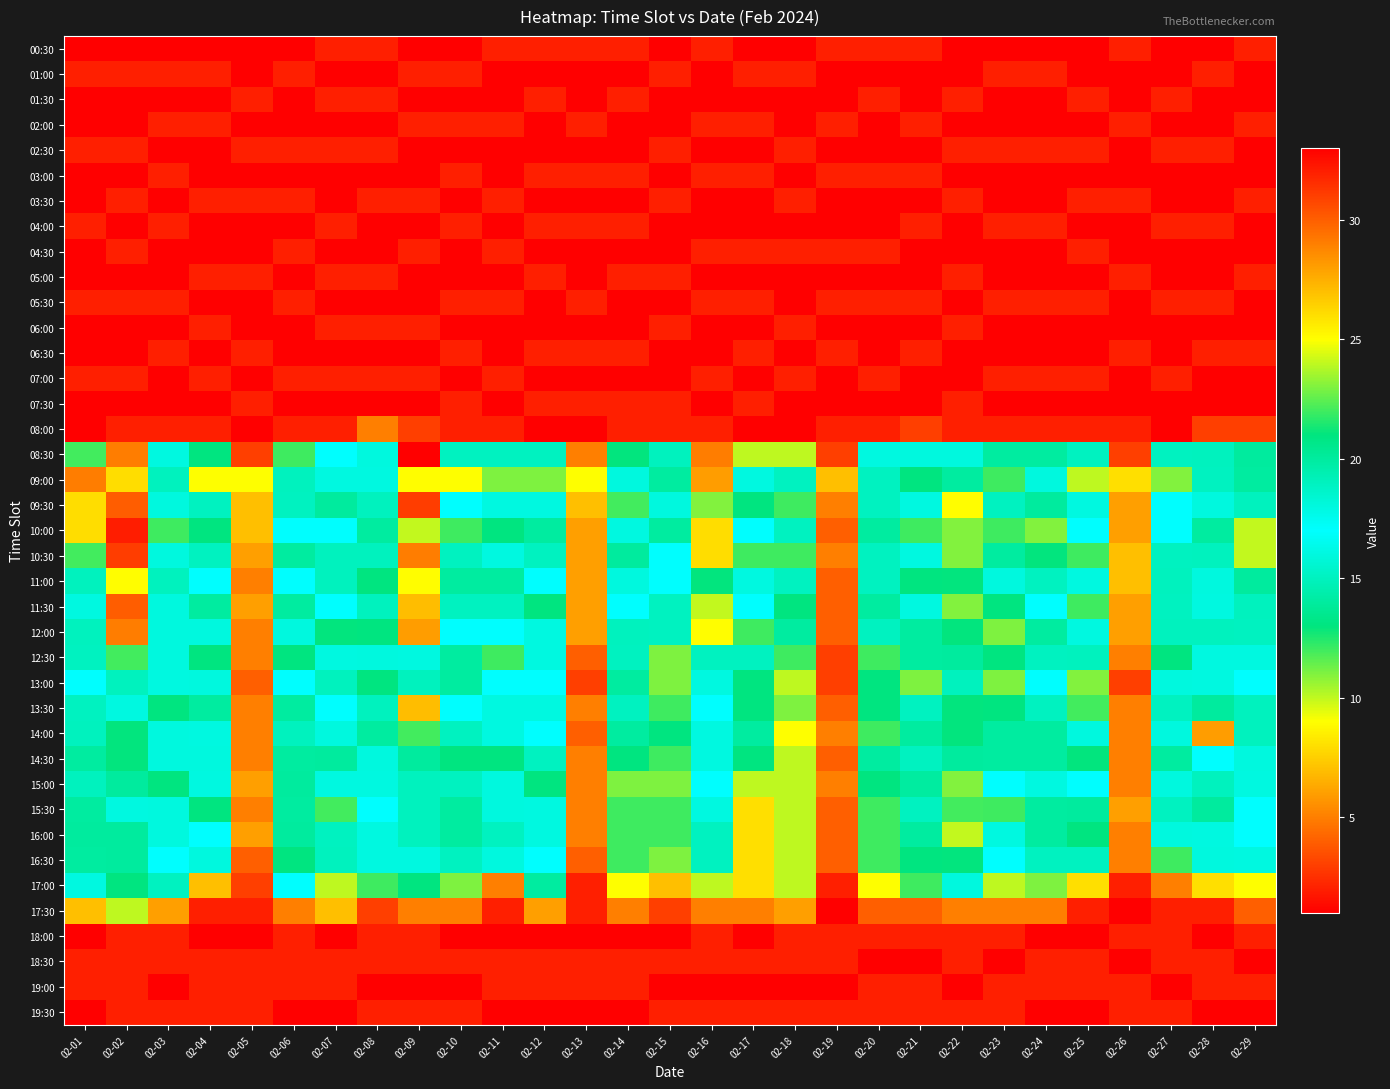

Reading left to right, transcribe all the data shown in this chart.

00:30: 02-01=1	02-02=1	02-03=1	02-04=1	02-05=1	02-06=1	02-07=2	02-08=2	02-09=1	02-10=1	02-11=2	02-12=2	02-13=2	02-14=2	02-15=1	02-16=2	02-17=1	02-18=1	02-19=2	02-20=2	02-21=2	02-22=1	02-23=1	02-24=1	02-25=1	02-26=2	02-27=1	02-28=1	02-29=2
01:00: 02-01=2	02-02=2	02-03=2	02-04=2	02-05=1	02-06=2	02-07=1	02-08=1	02-09=2	02-10=2	02-11=1	02-12=1	02-13=1	02-14=1	02-15=2	02-16=1	02-17=2	02-18=2	02-19=1	02-20=1	02-21=1	02-22=1	02-23=2	02-24=2	02-25=1	02-26=1	02-27=1	02-28=2	02-29=1
01:30: 02-01=1	02-02=1	02-03=1	02-04=1	02-05=2	02-06=1	02-07=2	02-08=2	02-09=1	02-10=1	02-11=1	02-12=2	02-13=1	02-14=2	02-15=1	02-16=1	02-17=1	02-18=1	02-19=1	02-20=2	02-21=1	02-22=2	02-23=1	02-24=1	02-25=2	02-26=1	02-27=2	02-28=1	02-29=1
02:00: 02-01=1	02-02=1	02-03=2	02-04=2	02-05=1	02-06=1	02-07=1	02-08=1	02-09=2	02-10=2	02-11=2	02-12=1	02-13=2	02-14=1	02-15=1	02-16=2	02-17=2	02-18=1	02-19=2	02-20=1	02-21=2	02-22=1	02-23=1	02-24=1	02-25=1	02-26=2	02-27=1	02-28=1	02-29=2
02:30: 02-01=2	02-02=2	02-03=1	02-04=1	02-05=2	02-06=2	02-07=2	02-08=2	02-09=1	02-10=1	02-11=1	02-12=1	02-13=1	02-14=1	02-15=2	02-16=1	02-17=1	02-18=2	02-19=1	02-20=1	02-21=1	02-22=2	02-23=2	02-24=2	02-25=2	02-26=1	02-27=2	02-28=2	02-29=1
03:00: 02-01=1	02-02=1	02-03=2	02-04=1	02-05=1	02-06=1	02-07=1	02-08=1	02-09=1	02-10=2	02-11=1	02-12=2	02-13=2	02-14=2	02-15=1	02-16=2	02-17=2	02-18=1	02-19=2	02-20=2	02-21=2	02-22=1	02-23=1	02-24=1	02-25=1	02-26=1	02-27=1	02-28=1	02-29=1
03:30: 02-01=1	02-02=2	02-03=1	02-04=2	02-05=2	02-06=2	02-07=1	02-08=2	02-09=2	02-10=1	02-11=2	02-12=1	02-13=1	02-14=1	02-15=2	02-16=1	02-17=1	02-18=2	02-19=1	02-20=1	02-21=1	02-22=2	02-23=1	02-24=1	02-25=2	02-26=2	02-27=1	02-28=1	02-29=2
04:00: 02-01=2	02-02=1	02-03=2	02-04=1	02-05=1	02-06=1	02-07=2	02-08=1	02-09=1	02-10=2	02-11=1	02-12=2	02-13=2	02-14=2	02-15=1	02-16=1	02-17=1	02-18=1	02-19=1	02-20=1	02-21=2	02-22=1	02-23=2	02-24=2	02-25=1	02-26=1	02-27=2	02-28=2	02-29=1
04:30: 02-01=1	02-02=2	02-03=1	02-04=1	02-05=1	02-06=2	02-07=1	02-08=1	02-09=2	02-10=1	02-11=2	02-12=1	02-13=1	02-14=1	02-15=1	02-16=2	02-17=2	02-18=2	02-19=2	02-20=2	02-21=1	02-22=1	02-23=1	02-24=1	02-25=2	02-26=1	02-27=1	02-28=1	02-29=1
05:00: 02-01=1	02-02=1	02-03=1	02-04=2	02-05=2	02-06=1	02-07=2	02-08=2	02-09=1	02-10=1	02-11=1	02-12=2	02-13=1	02-14=2	02-15=2	02-16=1	02-17=1	02-18=1	02-19=1	02-20=1	02-21=1	02-22=2	02-23=1	02-24=1	02-25=1	02-26=2	02-27=1	02-28=1	02-29=2
05:30: 02-01=2	02-02=2	02-03=2	02-04=1	02-05=1	02-06=2	02-07=1	02-08=1	02-09=1	02-10=2	02-11=2	02-12=1	02-13=2	02-14=1	02-15=1	02-16=2	02-17=2	02-18=1	02-19=2	02-20=2	02-21=2	02-22=1	02-23=2	02-24=2	02-25=2	02-26=1	02-27=2	02-28=2	02-29=1
06:00: 02-01=1	02-02=1	02-03=1	02-04=2	02-05=1	02-06=1	02-07=2	02-08=2	02-09=2	02-10=1	02-11=1	02-12=1	02-13=1	02-14=1	02-15=2	02-16=1	02-17=1	02-18=2	02-19=1	02-20=1	02-21=1	02-22=2	02-23=1	02-24=1	02-25=1	02-26=1	02-27=1	02-28=1	02-29=1
06:30: 02-01=1	02-02=1	02-03=2	02-04=1	02-05=2	02-06=1	02-07=1	02-08=1	02-09=1	02-10=2	02-11=1	02-12=2	02-13=2	02-14=2	02-15=1	02-16=1	02-17=2	02-18=1	02-19=2	02-20=1	02-21=2	02-22=1	02-23=1	02-24=1	02-25=1	02-26=2	02-27=1	02-28=2	02-29=2
07:00: 02-01=2	02-02=2	02-03=1	02-04=2	02-05=1	02-06=2	02-07=2	02-08=2	02-09=2	02-10=1	02-11=2	02-12=1	02-13=1	02-14=1	02-15=1	02-16=2	02-17=1	02-18=2	02-19=1	02-20=2	02-21=1	02-22=1	02-23=2	02-24=2	02-25=2	02-26=1	02-27=2	02-28=1	02-29=1
07:30: 02-01=1	02-02=1	02-03=1	02-04=1	02-05=2	02-06=1	02-07=1	02-08=1	02-09=1	02-10=2	02-11=1	02-12=2	02-13=2	02-14=2	02-15=2	02-16=1	02-17=2	02-18=1	02-19=1	02-20=1	02-21=1	02-22=2	02-23=1	02-24=1	02-25=1	02-26=1	02-27=1	02-28=1	02-29=1
08:00: 02-01=1	02-02=2	02-03=2	02-04=2	02-05=1	02-06=2	02-07=2	02-08=5	02-09=3	02-10=2	02-11=2	02-12=1	02-13=1	02-14=2	02-15=2	02-16=2	02-17=1	02-18=1	02-19=2	02-20=2	02-21=3	02-22=2	02-23=2	02-24=2	02-25=2	02-26=2	02-27=1	02-28=3	02-29=3
08:30: 02-01=22	02-02=29	02-03=16	02-04=13	02-05=3	02-06=12	02-07=17	02-08=18	02-09=33	02-10=15	02-11=15	02-12=15	02-13=5	02-14=21	02-15=19	02-16=29	02-17=10	02-18=10	02-19=3	02-20=16	02-21=18	02-22=18	02-23=14	02-24=14	02-25=15	02-26=3	02-27=15	02-28=19	02-29=20
09:00: 02-01=29	02-02=26	02-03=19	02-04=9	02-05=9	02-06=19	02-07=16	02-08=16	02-09=25	02-10=9	02-11=11	02-12=11	02-13=9	02-14=18	02-15=14	02-16=28	02-17=16	02-18=15	02-19=7	02-20=15	02-21=13	02-22=14	02-23=12	02-24=18	02-25=10	02-26=8	02-27=23	02-28=15	02-29=14
09:30: 02-01=26	02-02=30	02-03=18	02-04=15	02-05=7	02-06=15	02-07=20	02-08=19	02-09=31	02-10=17	02-11=16	02-12=16	02-13=7	02-14=22	02-15=18	02-16=23	02-17=13	02-18=12	02-19=5	02-20=15	02-21=16	02-22=25	02-23=15	02-24=20	02-25=16	02-26=6	02-27=17	02-28=18	02-29=19
10:00: 02-01=26	02-02=32	02-03=12	02-04=13	02-05=7	02-06=17	02-07=17	02-08=14	02-09=24	02-10=12	02-11=13	02-12=14	02-13=6	02-14=16	02-15=14	02-16=26	02-17=17	02-18=15	02-19=4	02-20=14	02-21=12	02-22=23	02-23=12	02-24=23	02-25=17	02-26=6	02-27=17	02-28=14	02-29=24
10:30: 02-01=22	02-02=31	02-03=18	02-04=15	02-05=6	02-06=14	02-07=19	02-08=19	02-09=29	02-10=15	02-11=16	02-12=15	02-13=6	02-14=20	02-15=17	02-16=26	02-17=12	02-18=12	02-19=5	02-20=15	02-21=16	02-22=23	02-23=14	02-24=21	02-25=12	02-26=7	02-27=15	02-28=19	02-29=24
11:00: 02-01=19	02-02=25	02-03=19	02-04=17	02-05=5	02-06=17	02-07=19	02-08=13	02-09=25	02-10=14	02-11=14	02-12=17	02-13=6	02-14=18	02-15=17	02-16=21	02-17=16	02-18=15	02-19=4	02-20=15	02-21=13	02-22=21	02-23=18	02-24=15	02-25=16	02-26=7	02-27=19	02-28=18	02-29=20
11:30: 02-01=16	02-02=30	02-03=18	02-04=14	02-05=6	02-06=14	02-07=17	02-08=19	02-09=27	02-10=15	02-11=15	02-12=13	02-13=6	02-14=17	02-15=15	02-16=24	02-17=17	02-18=13	02-19=4	02-20=14	02-21=16	02-22=23	02-23=13	02-24=17	02-25=12	02-26=6	02-27=15	02-28=16	02-29=19
12:00: 02-01=19	02-02=29	02-03=18	02-04=18	02-05=5	02-06=18	02-07=21	02-08=13	02-09=28	02-10=17	02-11=17	02-12=16	02-13=6	02-14=19	02-15=15	02-16=25	02-17=12	02-18=14	02-19=4	02-20=15	02-21=14	02-22=21	02-23=11	02-24=14	02-25=16	02-26=6	02-27=19	02-28=19	02-29=15
12:30: 02-01=15	02-02=22	02-03=18	02-04=13	02-05=5	02-06=13	02-07=16	02-08=18	02-09=16	02-10=14	02-11=12	02-12=16	02-13=4	02-14=15	02-15=11	02-16=15	02-17=15	02-18=12	02-19=3	02-20=12	02-21=14	02-22=20	02-23=13	02-24=15	02-25=19	02-26=5	02-27=13	02-28=16	02-29=16
13:00: 02-01=17	02-02=19	02-03=16	02-04=18	02-05=4	02-06=17	02-07=19	02-08=13	02-09=19	02-10=14	02-11=17	02-12=17	02-13=3	02-14=14	02-15=11	02-16=16	02-17=13	02-18=10	02-19=3	02-20=13	02-21=11	02-22=19	02-23=11	02-24=17	02-25=23	02-26=3	02-27=18	02-28=16	02-29=17
13:30: 02-01=15	02-02=16	02-03=13	02-04=14	02-05=5	02-06=14	02-07=17	02-08=19	02-09=27	02-10=17	02-11=16	02-12=16	02-13=5	02-14=15	02-15=12	02-16=17	02-17=13	02-18=11	02-19=4	02-20=13	02-21=15	02-22=21	02-23=13	02-24=15	02-25=22	02-26=5	02-27=15	02-28=20	02-29=19
14:00: 02-01=19	02-02=21	02-03=18	02-04=16	02-05=5	02-06=19	02-07=18	02-08=14	02-09=22	02-10=15	02-11=16	02-12=17	02-13=4	02-14=14	02-15=13	02-16=16	02-17=14	02-18=9	02-19=5	02-20=12	02-21=14	02-22=21	02-23=14	02-24=14	02-25=18	02-26=5	02-27=18	02-28=28	02-29=19
14:30: 02-01=14	02-02=21	02-03=18	02-04=18	02-05=5	02-06=14	02-07=20	02-08=18	02-09=20	02-10=13	02-11=13	02-12=15	02-13=5	02-14=13	02-15=12	02-16=16	02-17=13	02-18=10	02-19=4	02-20=14	02-21=15	02-22=20	02-23=14	02-24=14	02-25=21	02-26=5	02-27=14	02-28=17	02-29=18
15:00: 02-01=19	02-02=20	02-03=13	02-04=16	02-05=6	02-06=20	02-07=16	02-08=16	02-09=19	02-10=15	02-11=18	02-12=13	02-13=5	02-14=11	02-15=11	02-16=17	02-17=10	02-18=10	02-19=5	02-20=13	02-21=14	02-22=23	02-23=17	02-24=16	02-25=17	02-26=5	02-27=18	02-28=19	02-29=16
15:30: 02-01=14	02-02=16	02-03=18	02-04=13	02-05=5	02-06=14	02-07=22	02-08=17	02-09=19	02-10=14	02-11=18	02-12=16	02-13=5	02-14=12	02-15=12	02-16=16	02-17=8	02-18=10	02-19=4	02-20=12	02-21=15	02-22=22	02-23=12	02-24=14	02-25=20	02-26=6	02-27=15	02-28=20	02-29=17
16:00: 02-01=20	02-02=20	02-03=18	02-04=17	02-05=6	02-06=20	02-07=15	02-08=16	02-09=19	02-10=14	02-11=15	02-12=16	02-13=5	02-14=12	02-15=12	02-16=15	02-17=8	02-18=10	02-19=4	02-20=12	02-21=14	02-22=24	02-23=16	02-24=14	02-25=13	02-26=5	02-27=18	02-28=16	02-29=17
16:30: 02-01=14	02-02=20	02-03=17	02-04=18	02-05=4	02-06=13	02-07=19	02-08=16	02-09=16	02-10=15	02-11=18	02-12=17	02-13=4	02-14=12	02-15=11	02-16=15	02-17=8	02-18=10	02-19=4	02-20=12	02-21=13	02-22=21	02-23=17	02-24=15	02-25=15	02-26=5	02-27=12	02-28=18	02-29=16
17:00: 02-01=16	02-02=13	02-03=15	02-04=7	02-05=3	02-06=17	02-07=10	02-08=12	02-09=13	02-10=11	02-11=5	02-12=14	02-13=2	02-14=9	02-15=7	02-16=10	02-17=8	02-18=10	02-19=2	02-20=9	02-21=12	02-22=18	02-23=10	02-24=11	02-25=8	02-26=2	02-27=5	02-28=8	02-29=9
17:30: 02-01=7	02-02=10	02-03=6	02-04=2	02-05=2	02-06=5	02-07=7	02-08=3	02-09=5	02-10=5	02-11=2	02-12=6	02-13=2	02-14=5	02-15=3	02-16=5	02-17=5	02-18=6	02-19=1	02-20=4	02-21=4	02-22=5	02-23=5	02-24=5	02-25=2	02-26=1	02-27=2	02-28=2	02-29=4
18:00: 02-01=1	02-02=2	02-03=2	02-04=1	02-05=1	02-06=2	02-07=1	02-08=2	02-09=2	02-10=1	02-11=1	02-12=1	02-13=1	02-14=1	02-15=1	02-16=2	02-17=1	02-18=2	02-19=2	02-20=2	02-21=2	02-22=2	02-23=2	02-24=1	02-25=1	02-26=2	02-27=2	02-28=1	02-29=2
18:30: 02-01=2	02-02=2	02-03=2	02-04=2	02-05=2	02-06=2	02-07=2	02-08=2	02-09=2	02-10=2	02-11=2	02-12=2	02-13=2	02-14=2	02-15=2	02-16=2	02-17=2	02-18=2	02-19=2	02-20=1	02-21=1	02-22=2	02-23=1	02-24=2	02-25=2	02-26=1	02-27=2	02-28=2	02-29=1
19:00: 02-01=2	02-02=2	02-03=1	02-04=2	02-05=2	02-06=2	02-07=2	02-08=1	02-09=1	02-10=1	02-11=2	02-12=2	02-13=2	02-14=2	02-15=1	02-16=1	02-17=1	02-18=1	02-19=1	02-20=2	02-21=2	02-22=1	02-23=2	02-24=2	02-25=2	02-26=2	02-27=1	02-28=2	02-29=2
19:30: 02-01=1	02-02=2	02-03=2	02-04=2	02-05=2	02-06=1	02-07=1	02-08=2	02-09=2	02-10=2	02-11=1	02-12=1	02-13=1	02-14=1	02-15=2	02-16=2	02-17=2	02-18=2	02-19=2	02-20=2	02-21=2	02-22=2	02-23=2	02-24=1	02-25=1	02-26=2	02-27=2	02-28=1	02-29=1